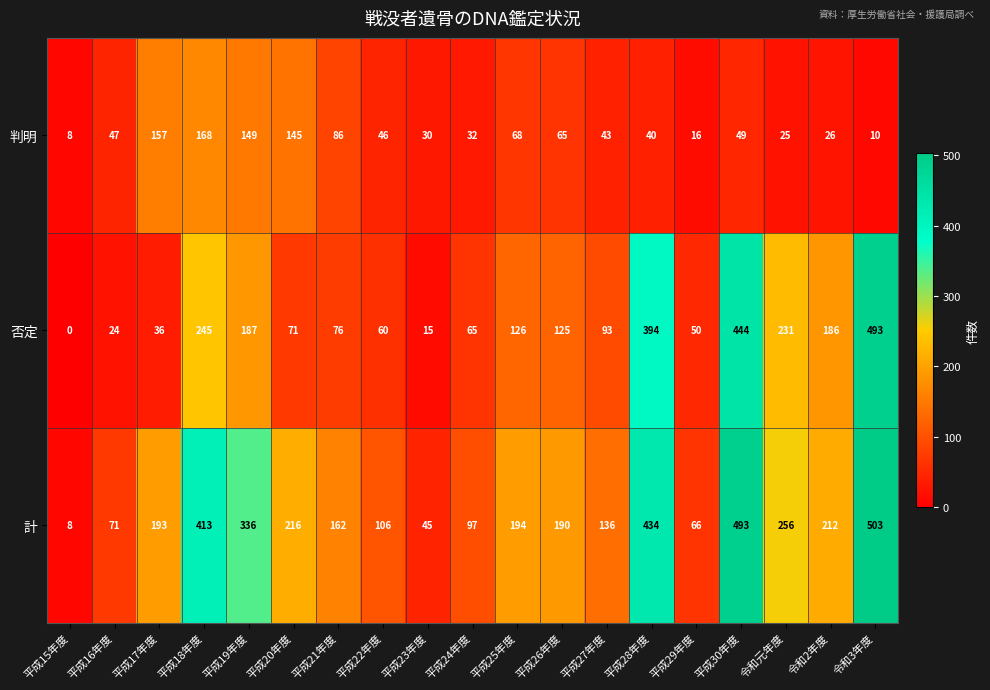

What value does the 否定 series have at 平成18年度?

245